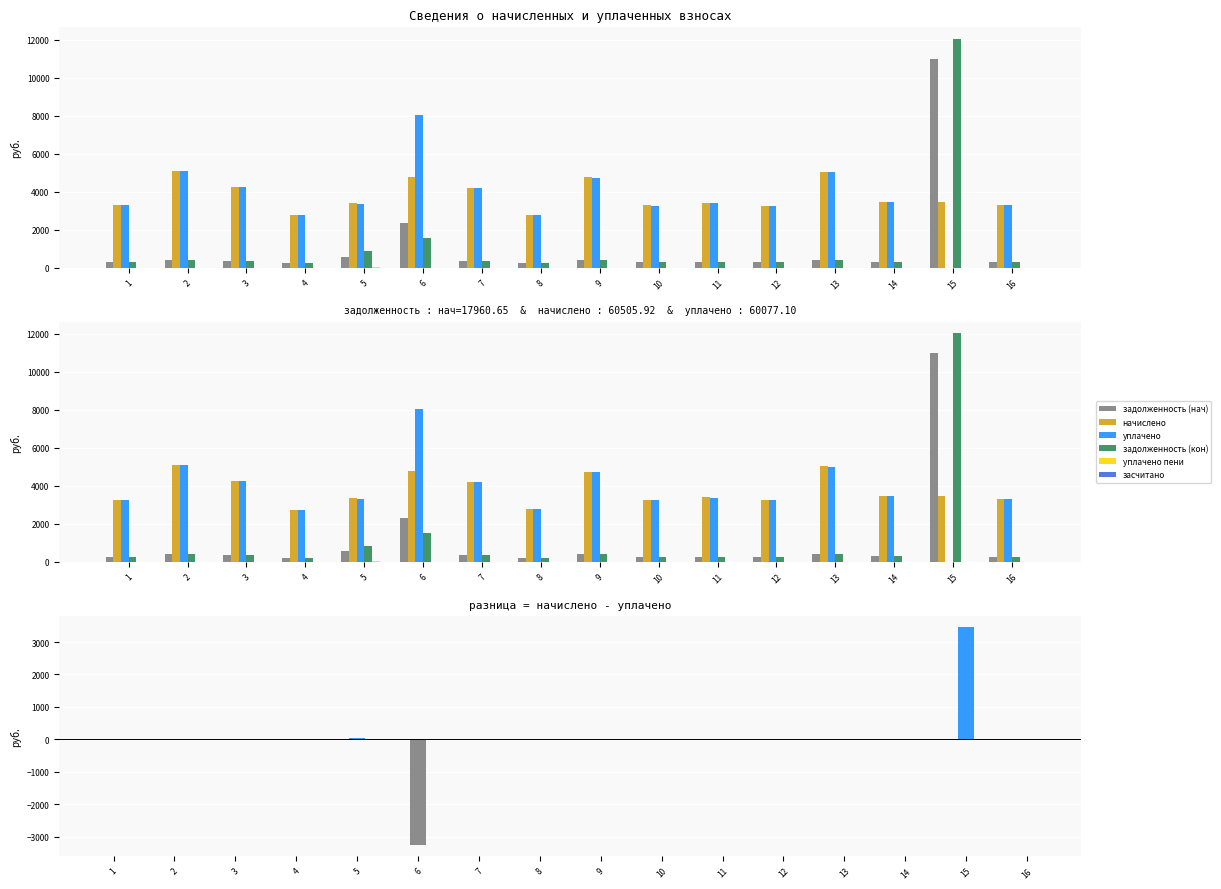

Is the value of начислено at 11 greater than the value of уплачено пени at 1?

Yes